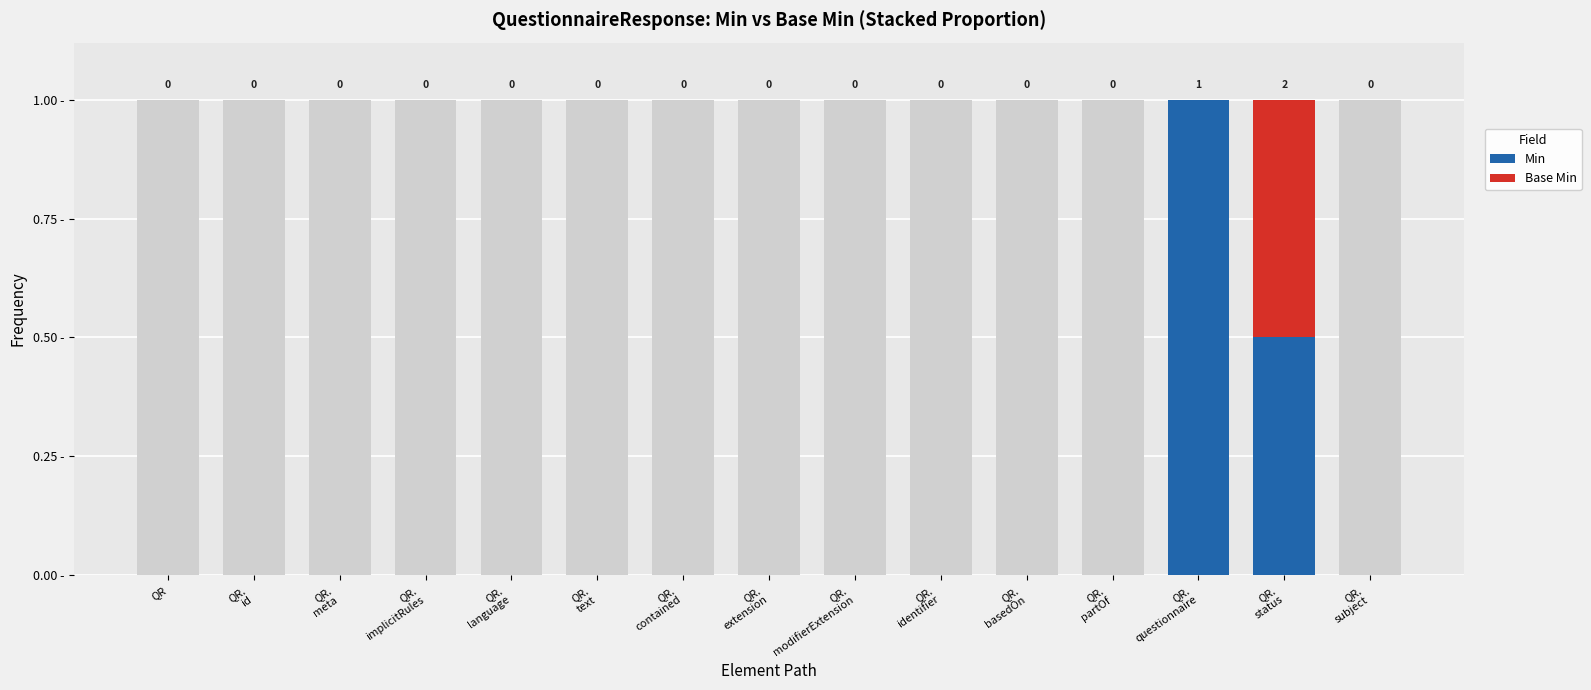

What is the difference between the second highest and second lowest values in the Min series?

0.5